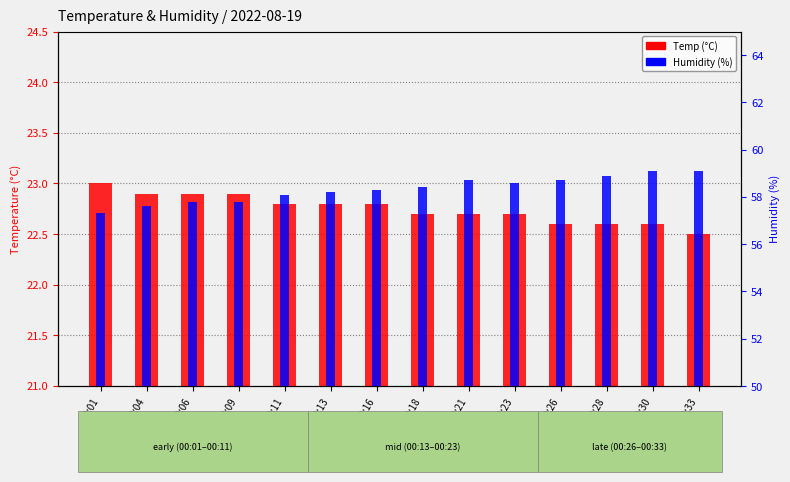

True or false: Humidity has a value of 102.2 at 00:16.

False